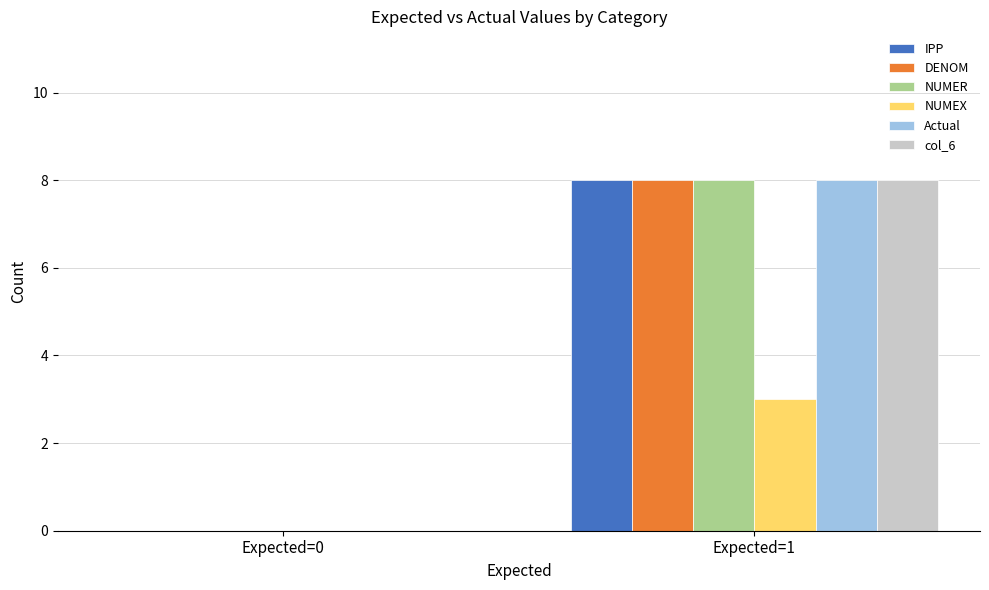

What is the average value of the NUMEX series?

2